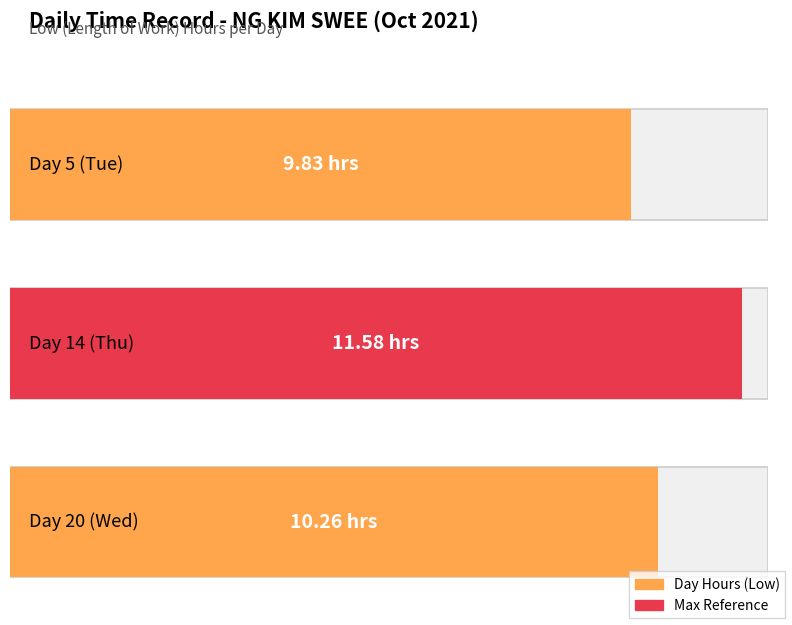

How many values are between 9 and 11?

2